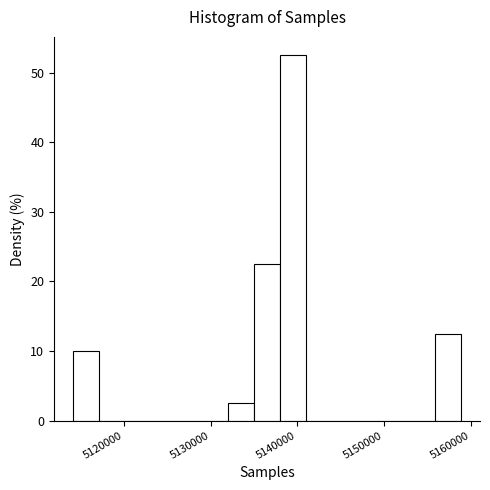

Read against the x-axis, roughly where is the centre of the tallest bar?

5139000